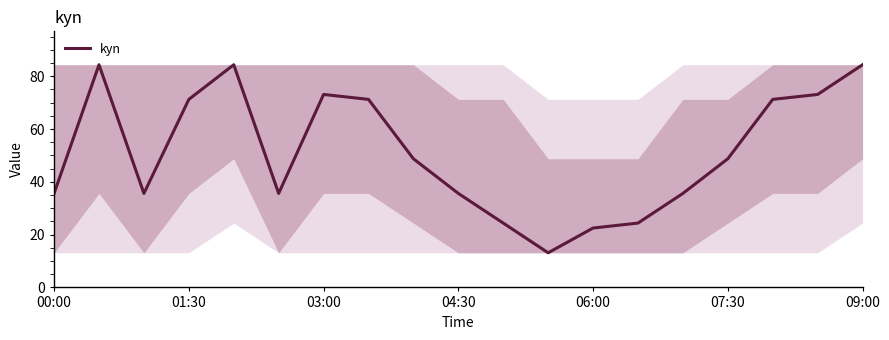

What is the average value?

51.2